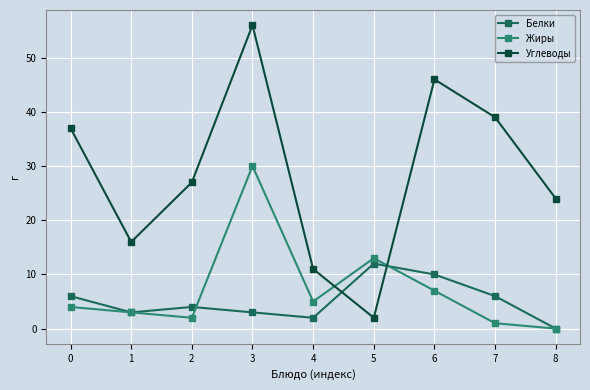

Rank the series by their maximum value, from lowest to highest.

Белки, Жиры, Углеводы